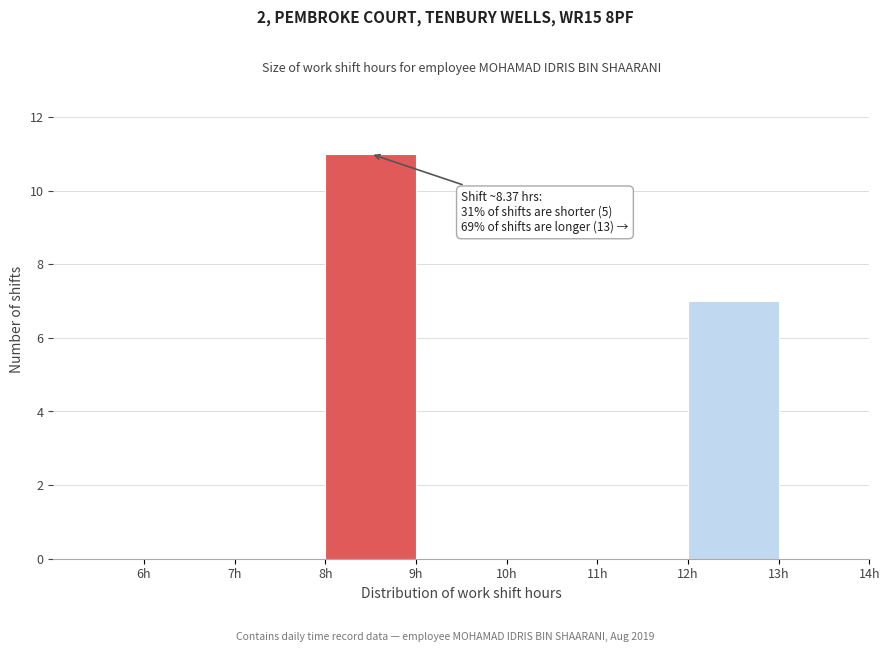

Over which range of the x-axis is the bar tallest?

8 to 9